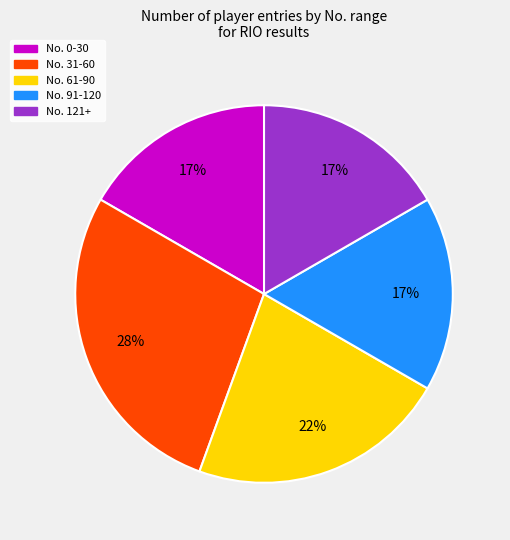

How many segments does this pie chart have?

5